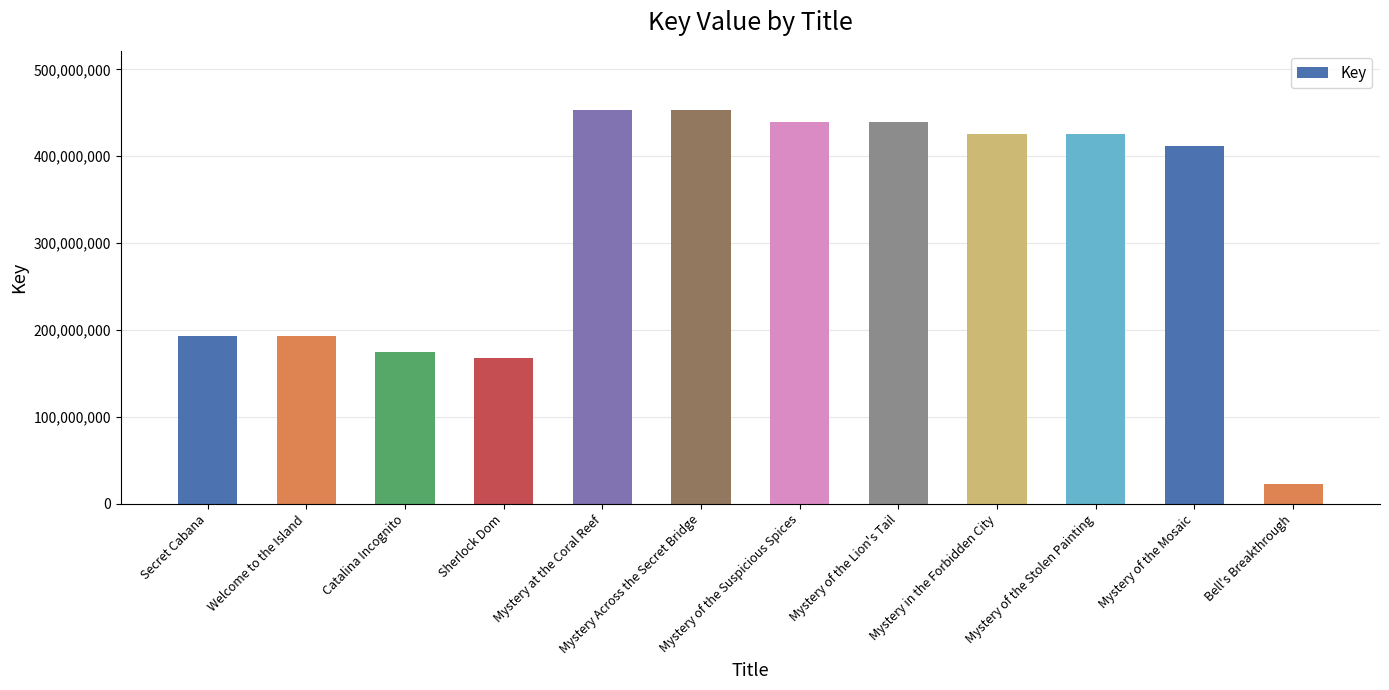

The chart shows a value of 81423007 at Sherlock Dom. True or false?

False